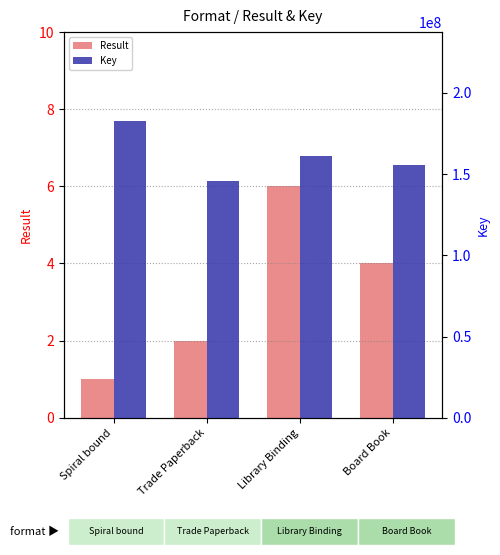

Reading left to right, extract all data points from this chart.

Result: Spiral bound=1	Trade Paperback=2	Library Binding=6	Board Book=4
Key: Spiral bound=182620966	Trade Paperback=145777587	Library Binding=161302629	Board Book=155709336